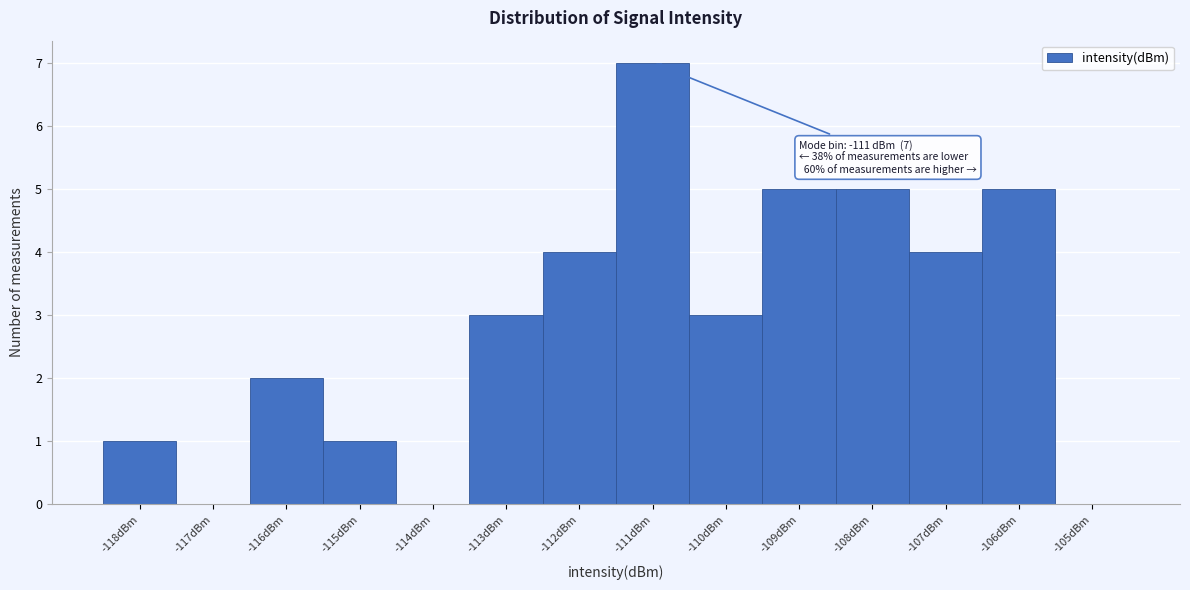

Over which range of the x-axis is the bar tallest?

-111.5 to -110.5